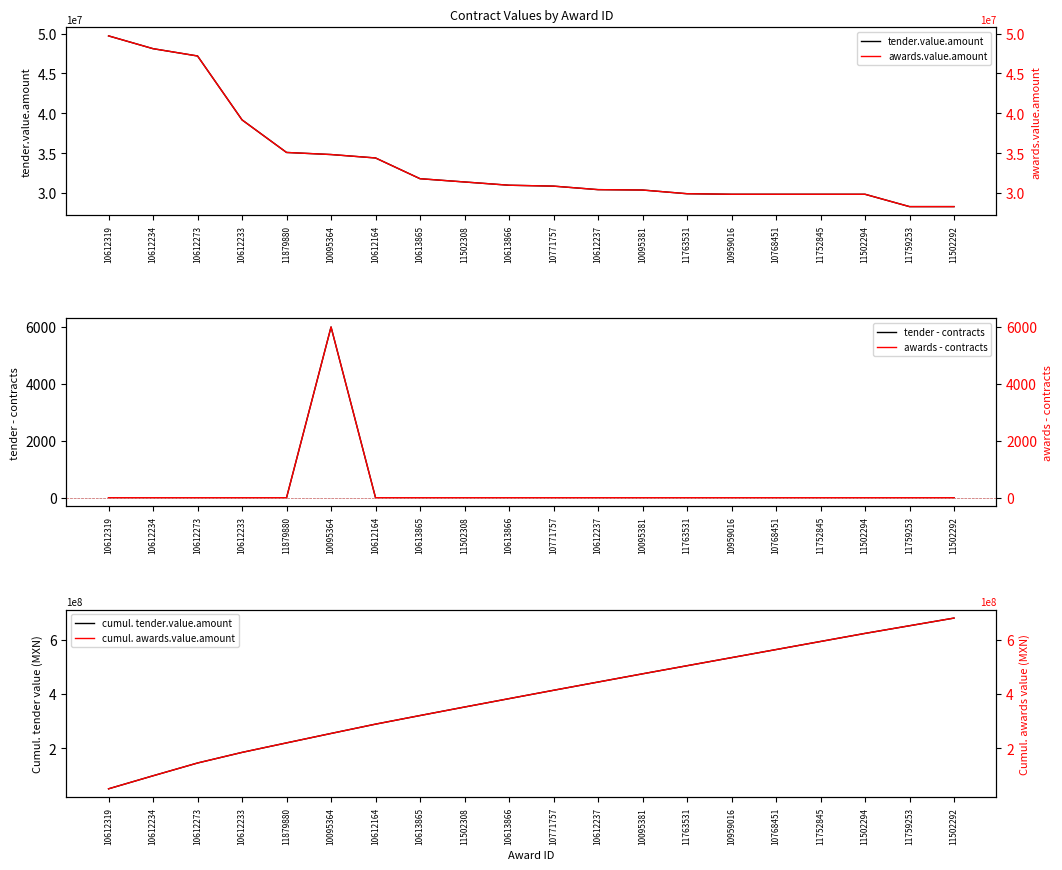

True or false: tender - contracts and awards.value.amount intersect in this chart.

False